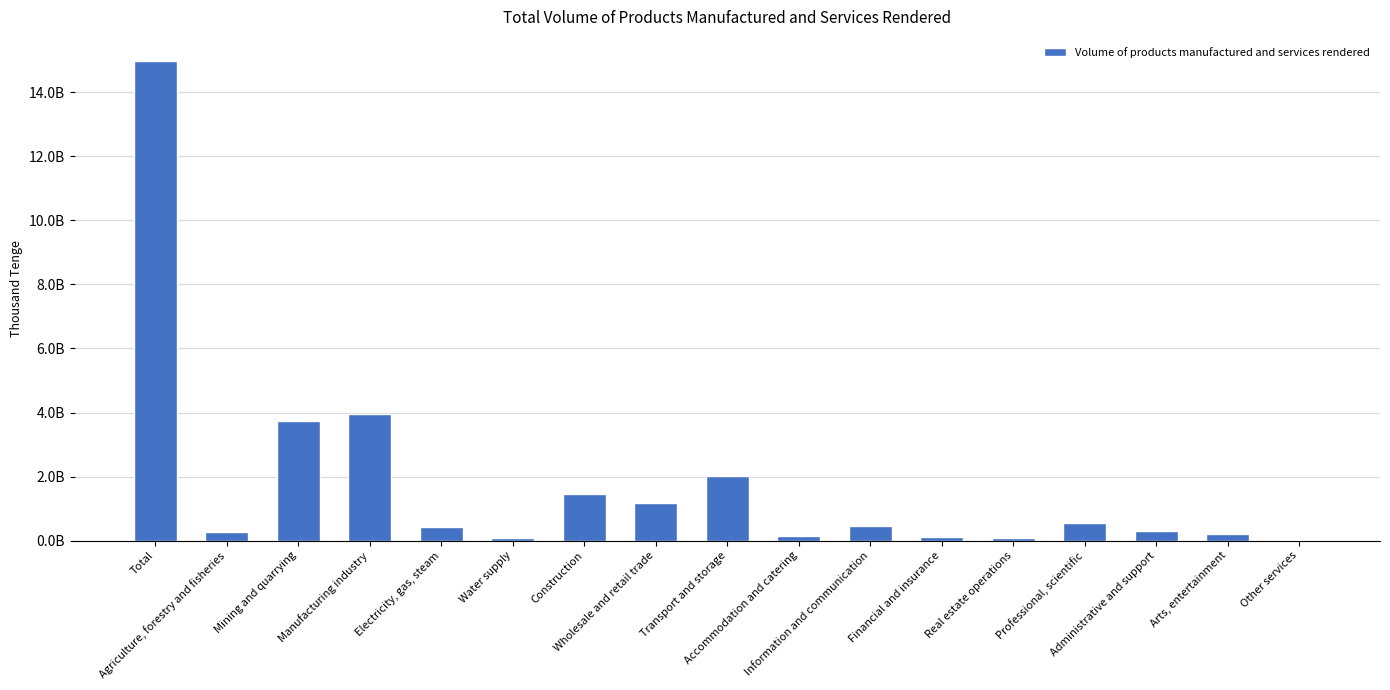

Are the bars horizontal?

No